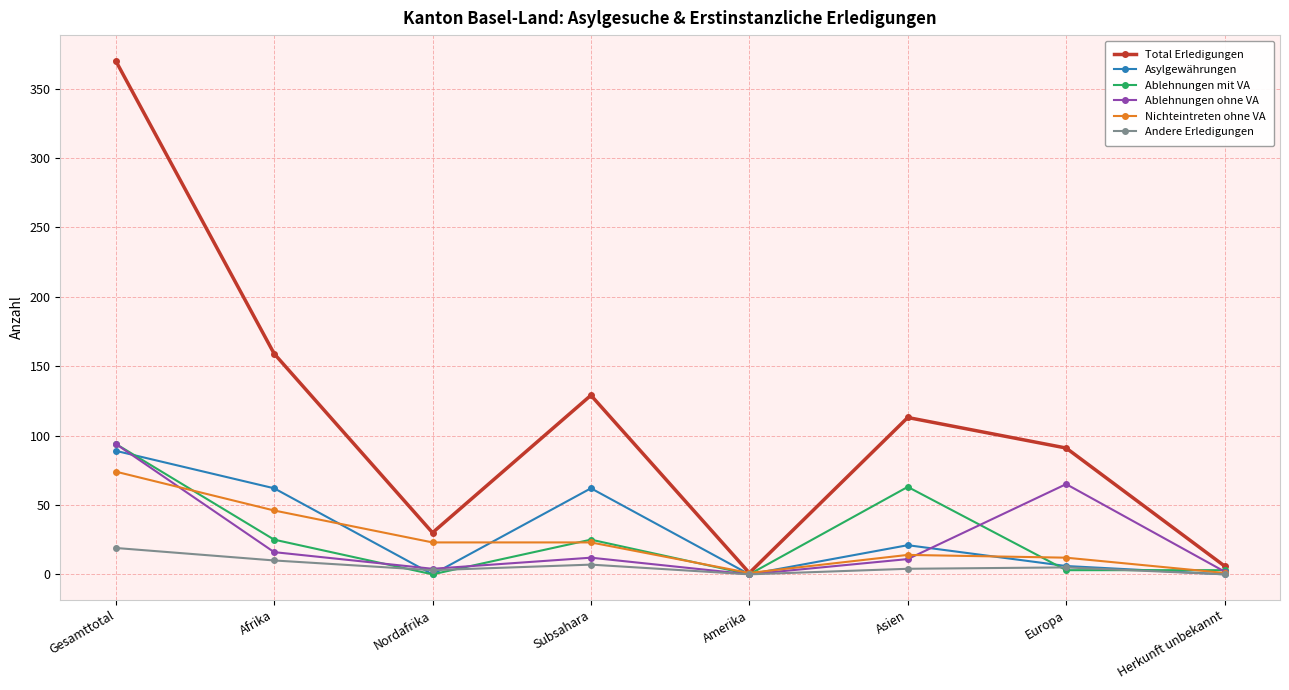

What is the label of the 6th point from the right?

Nordafrika